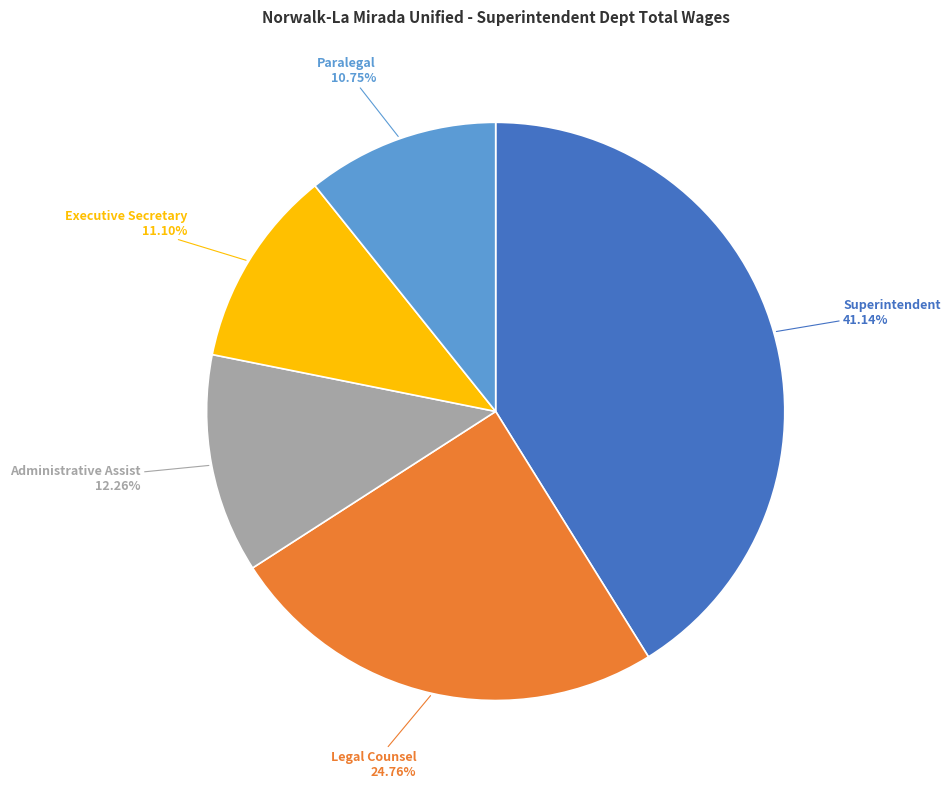

The Superintendent slice represents 41% of the pie. True or false?

True